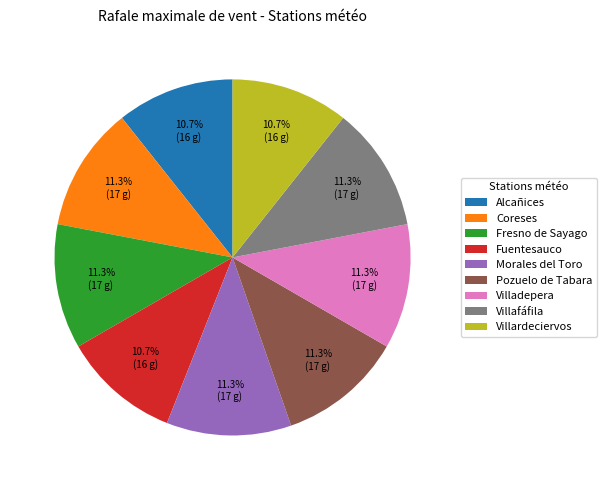

To the nearest percent, what percentage of the pie is Villafáfila?

11%